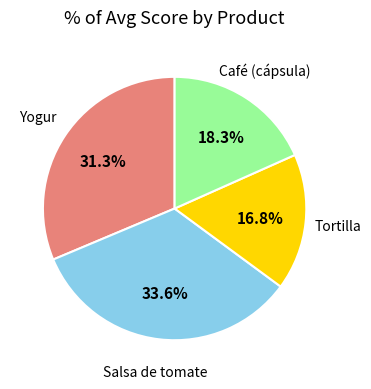

To the nearest percent, what is the difference between the largest and smallest slice percentages?

17%